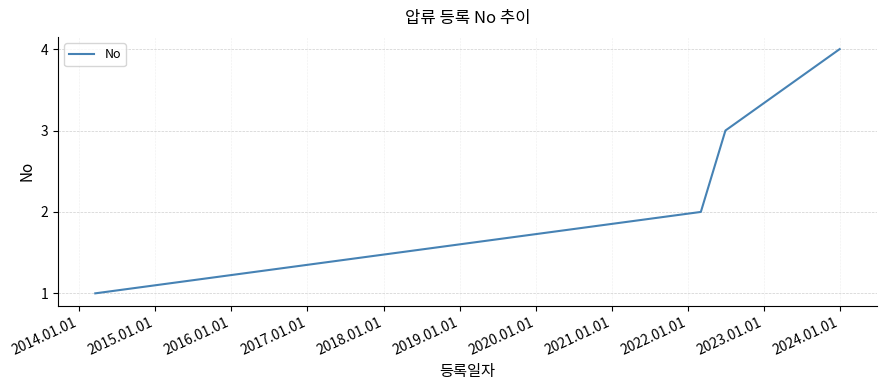

What is the maximum value shown in the chart?

4